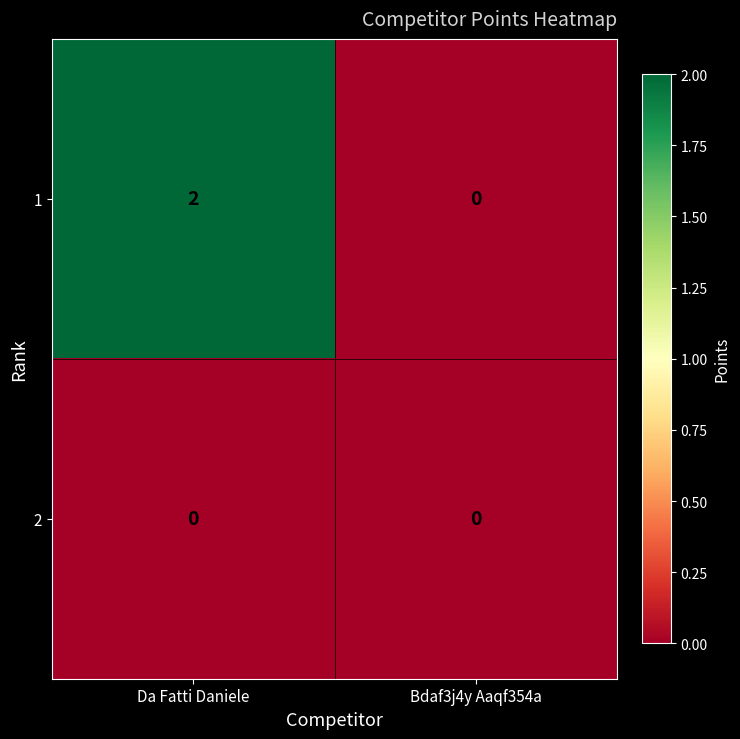

Rank the series by their average value, from highest to lowest.

1, 2